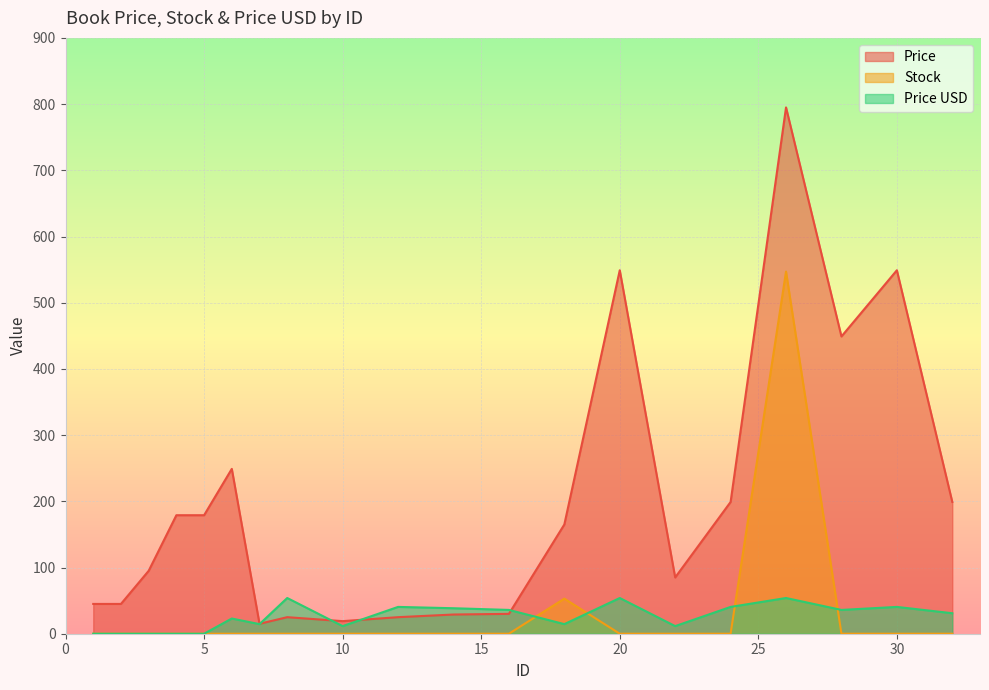

Count the number of categories in the chart.

20